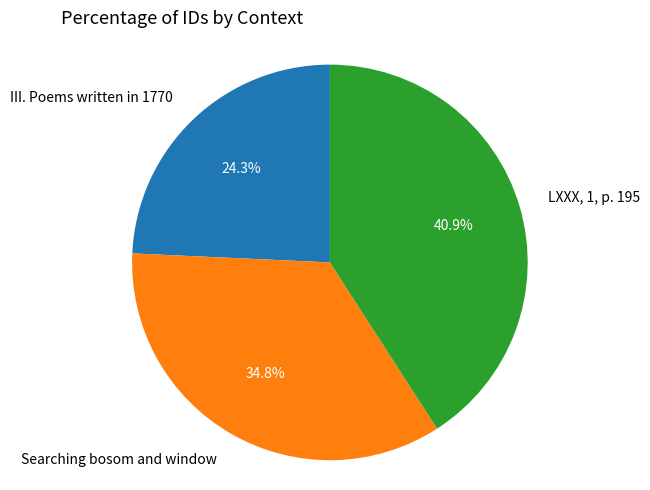

To the nearest percent, what is the average slice percentage?

33%